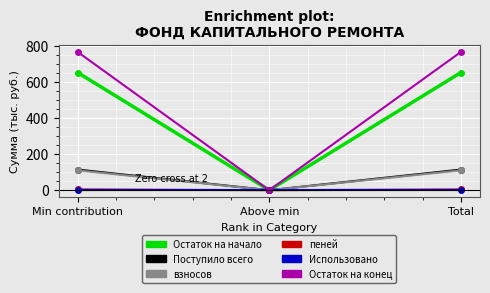

The Остаток на начало series shows 0.0 at Above min. True or false?

True